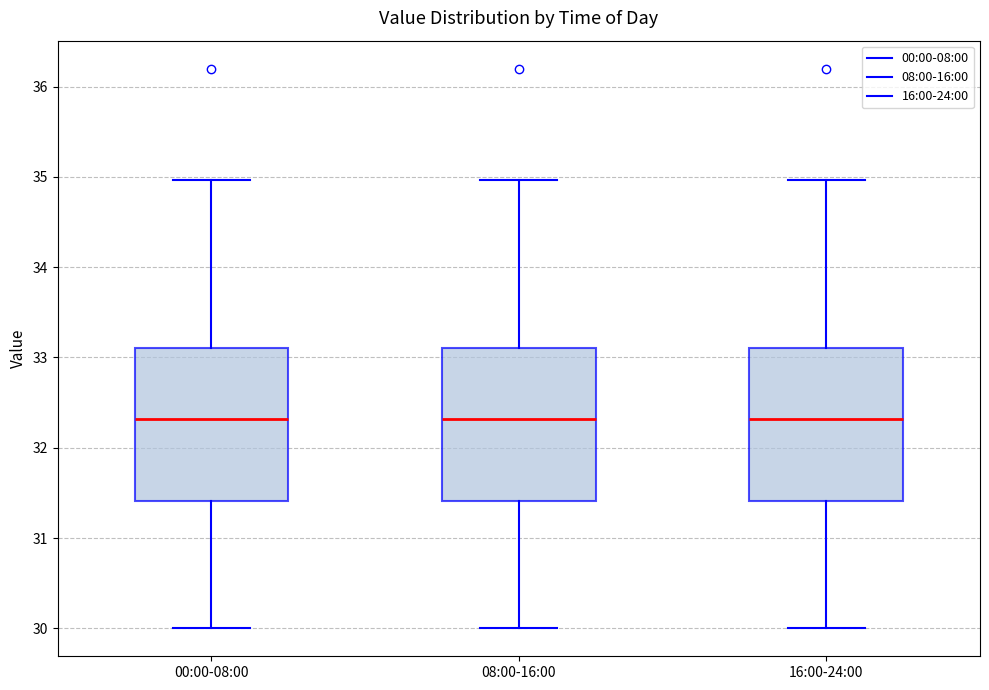

Reading left to right, read every box against the y-axis: the position of its median line, the range the box covers, and the ends of its whiskers. The values are not printed on the chart, so give them approximately, as read against the axis.

00:00-08:00: median 32.3, box 31.4 to 33.1, whiskers 30.0 to 35.0
08:00-16:00: median 32.3, box 31.4 to 33.1, whiskers 30.0 to 35.0
16:00-24:00: median 32.3, box 31.4 to 33.1, whiskers 30.0 to 35.0